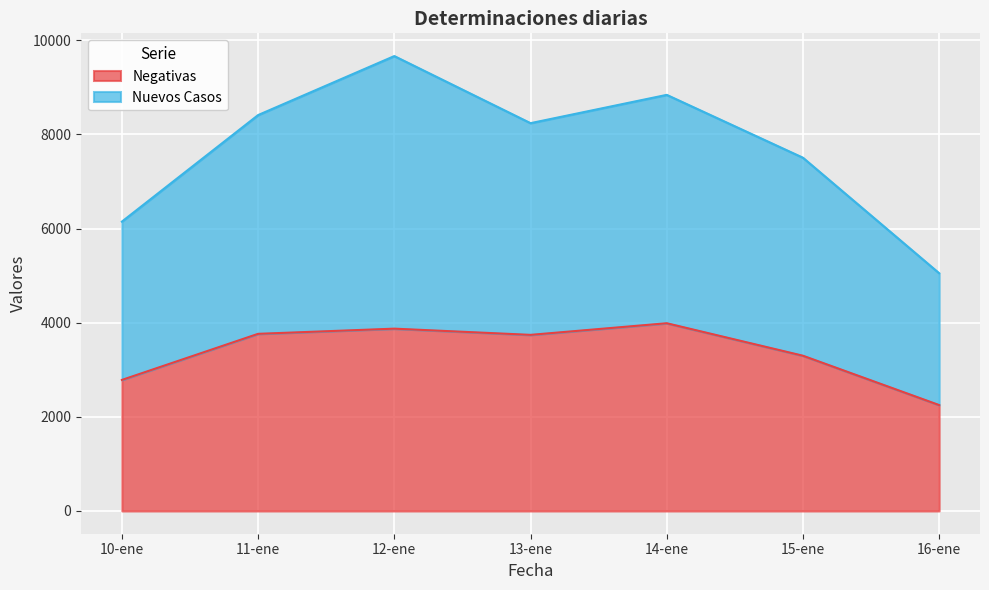

What is the difference between the Negativas values at 15-ene and 16-ene?

1048